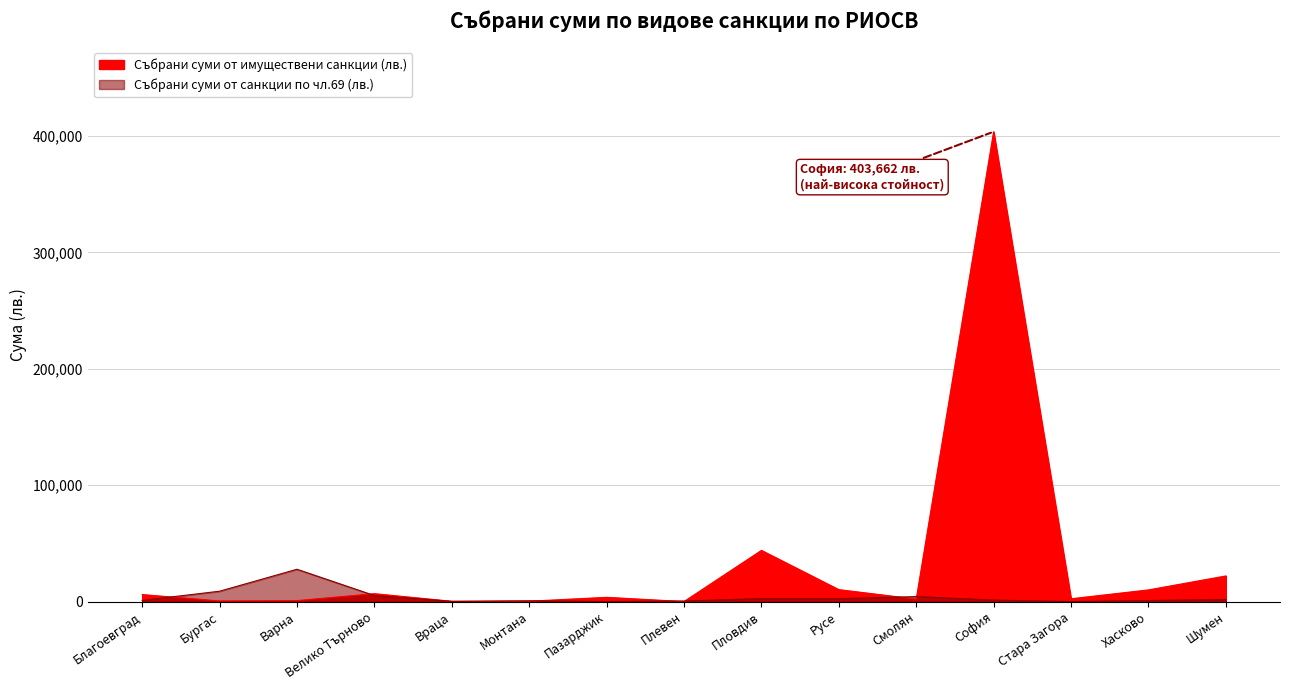

Is the value of Събрани суми от санкции по чл.69 (лв.) at Хасково greater than the value of Събрани суми от имуществени санкции (лв.) at Велико Търново?

No